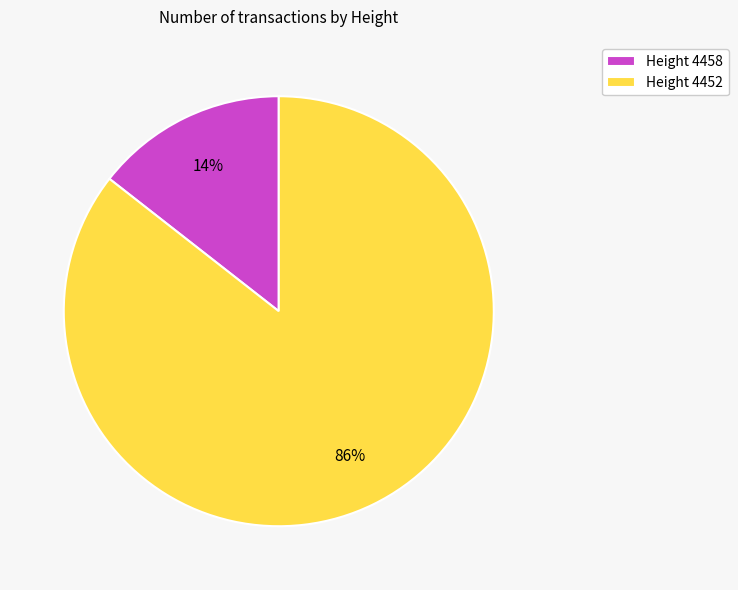

What is the ratio of the value at Height 4458 to the value at Height 4452?

0.2